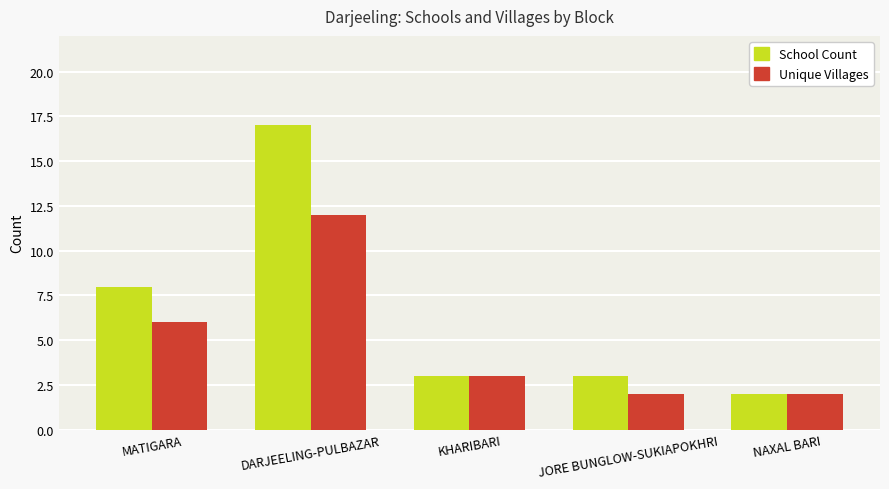

How many distinct data groups are displayed?

2